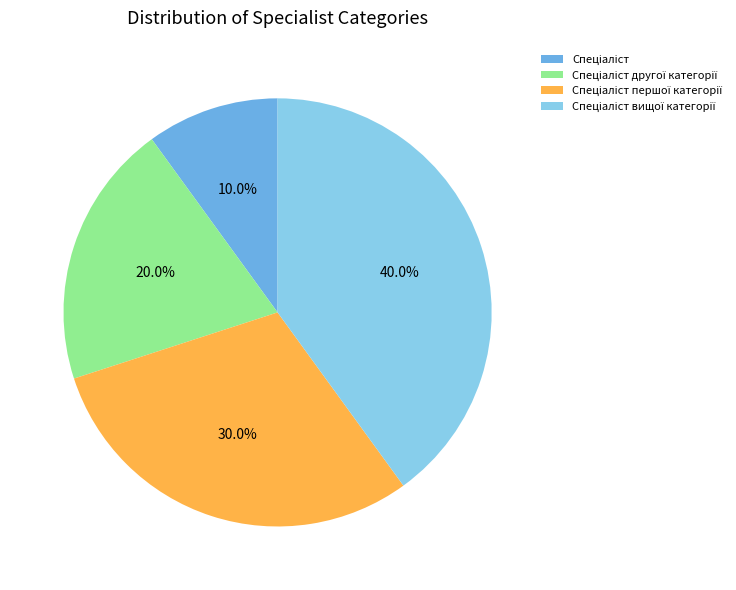

Is there any slice that represents more than half of the pie?

No